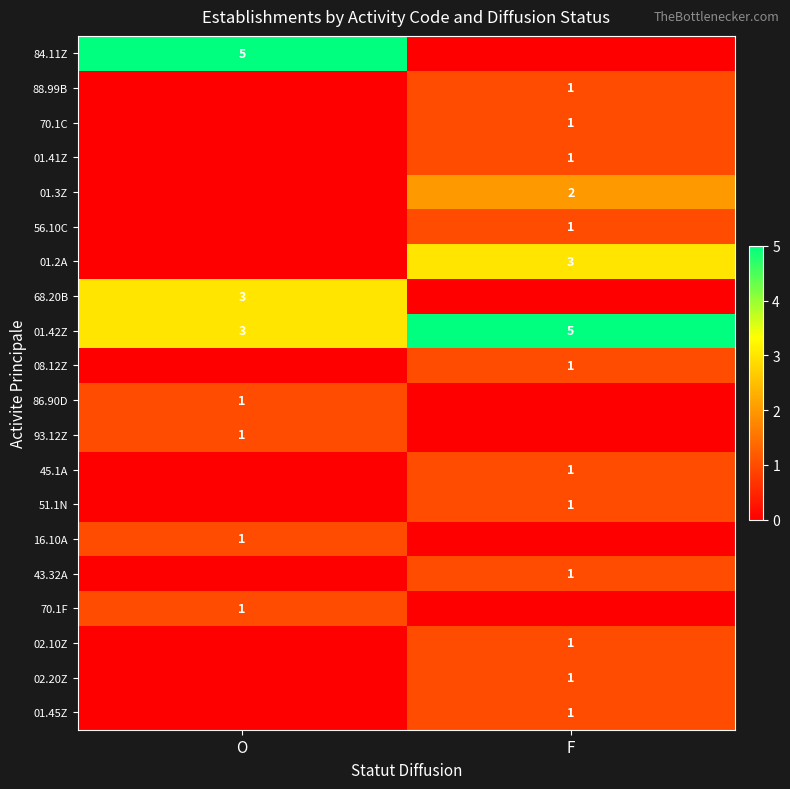

The value of 68.20B at O is 4. True or false?

False